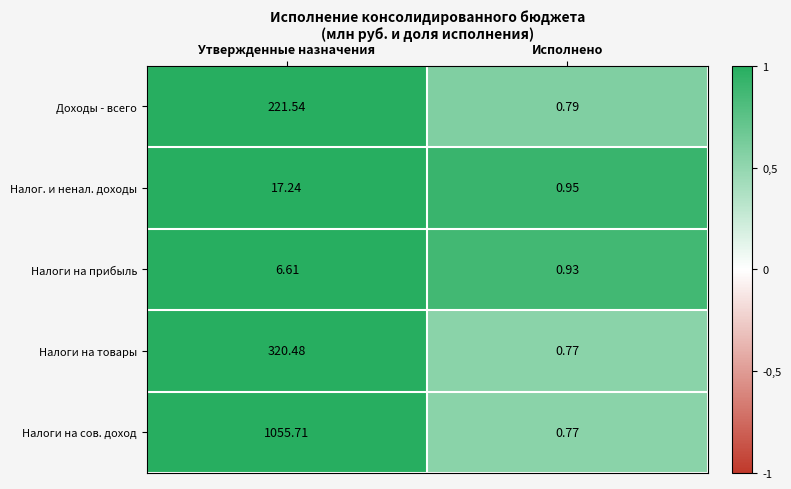

At which category is the sum across all series the highest?

Утвержденные назначения